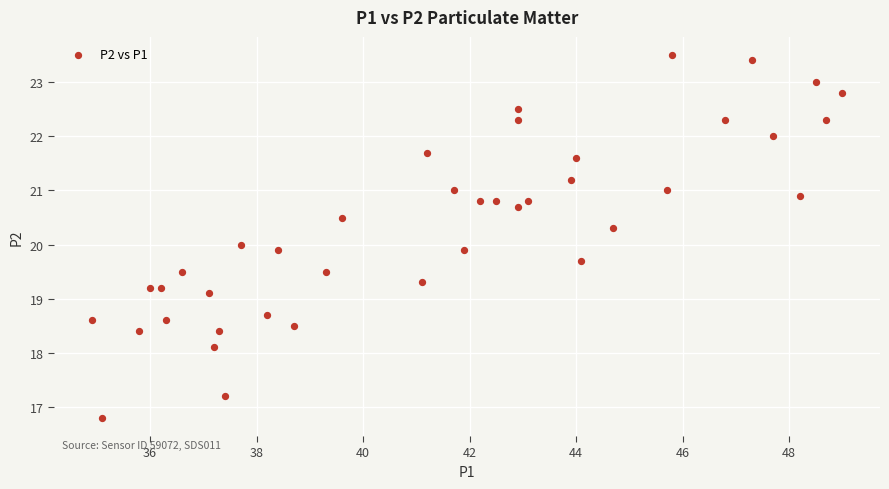

What is the range of Y values (max minus min)?

6.7